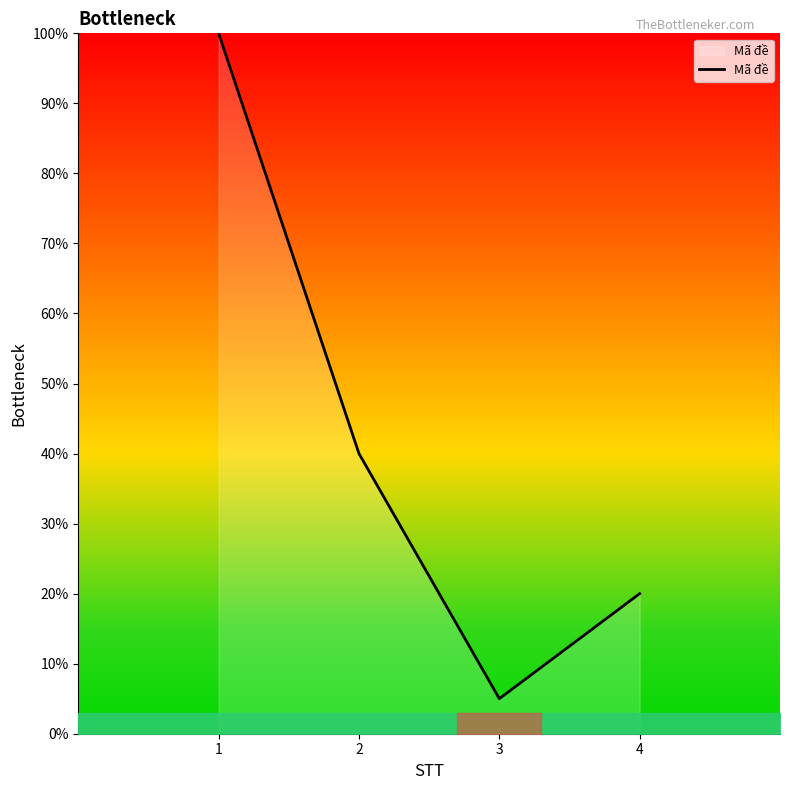

Reading left to right, list all the values displayed in this chart.

100	40	5	20